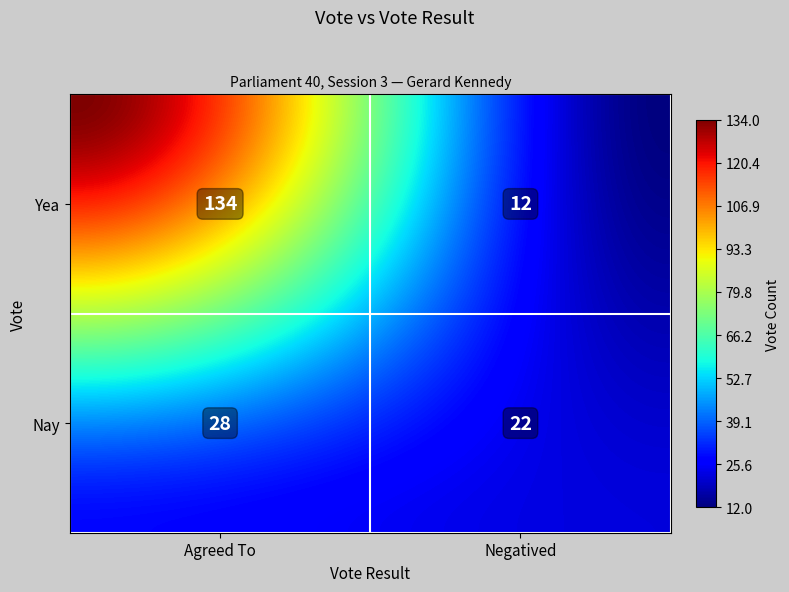

What is the ratio of the value at Agreed To - Yea to the value at Negatived - Yea?

11.2